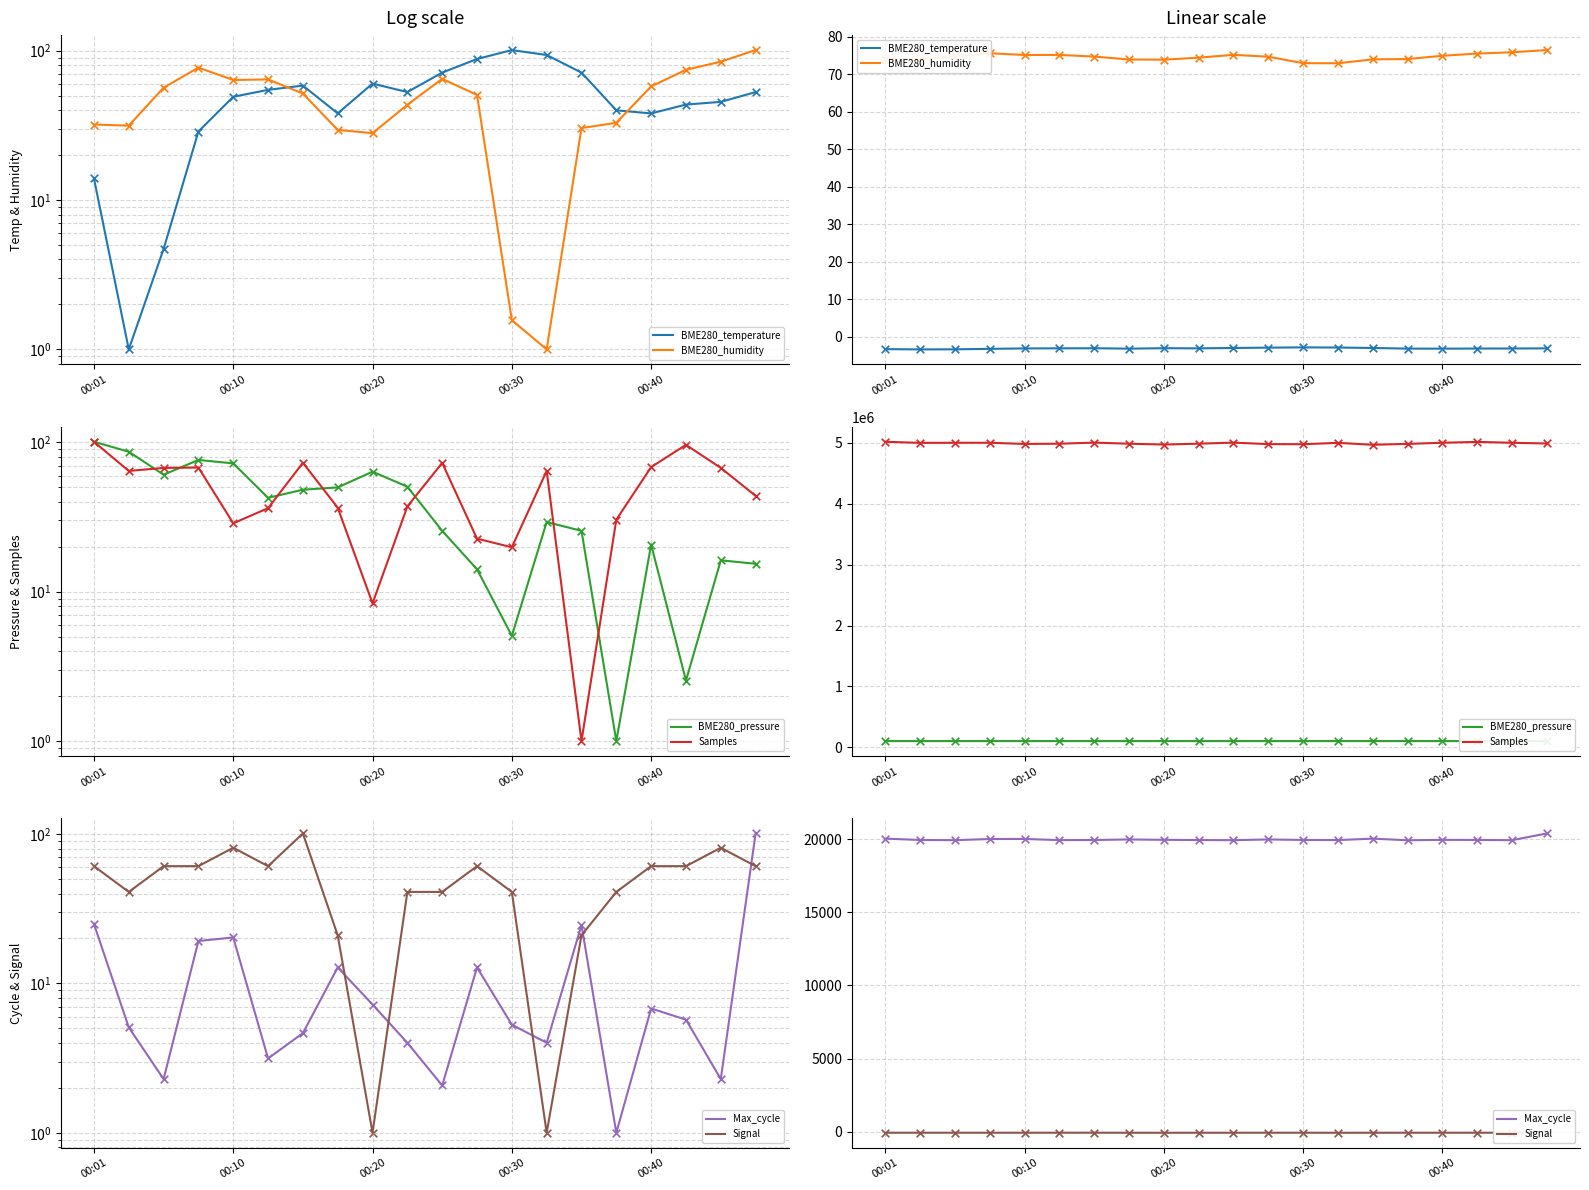

What is the total value across all series at 00:10?

5106145.6